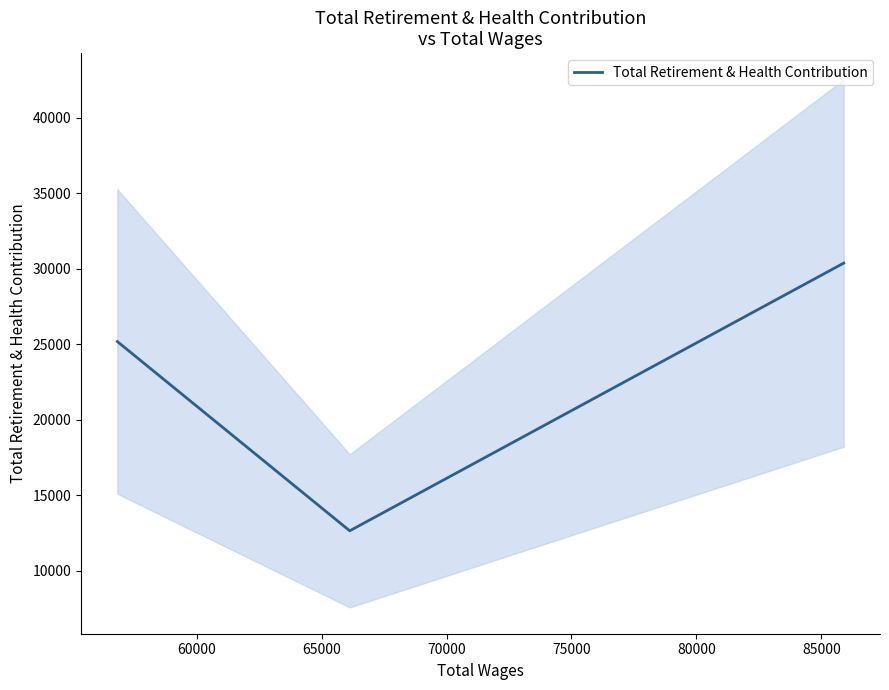

Is this an area chart (filled region under the line)?

No